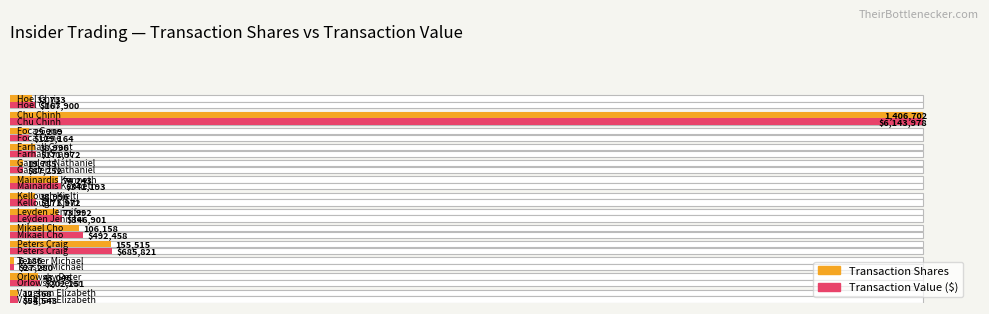

What is the sum of the transactionShares values at Hoel Chris and Farhall Grant?

72729